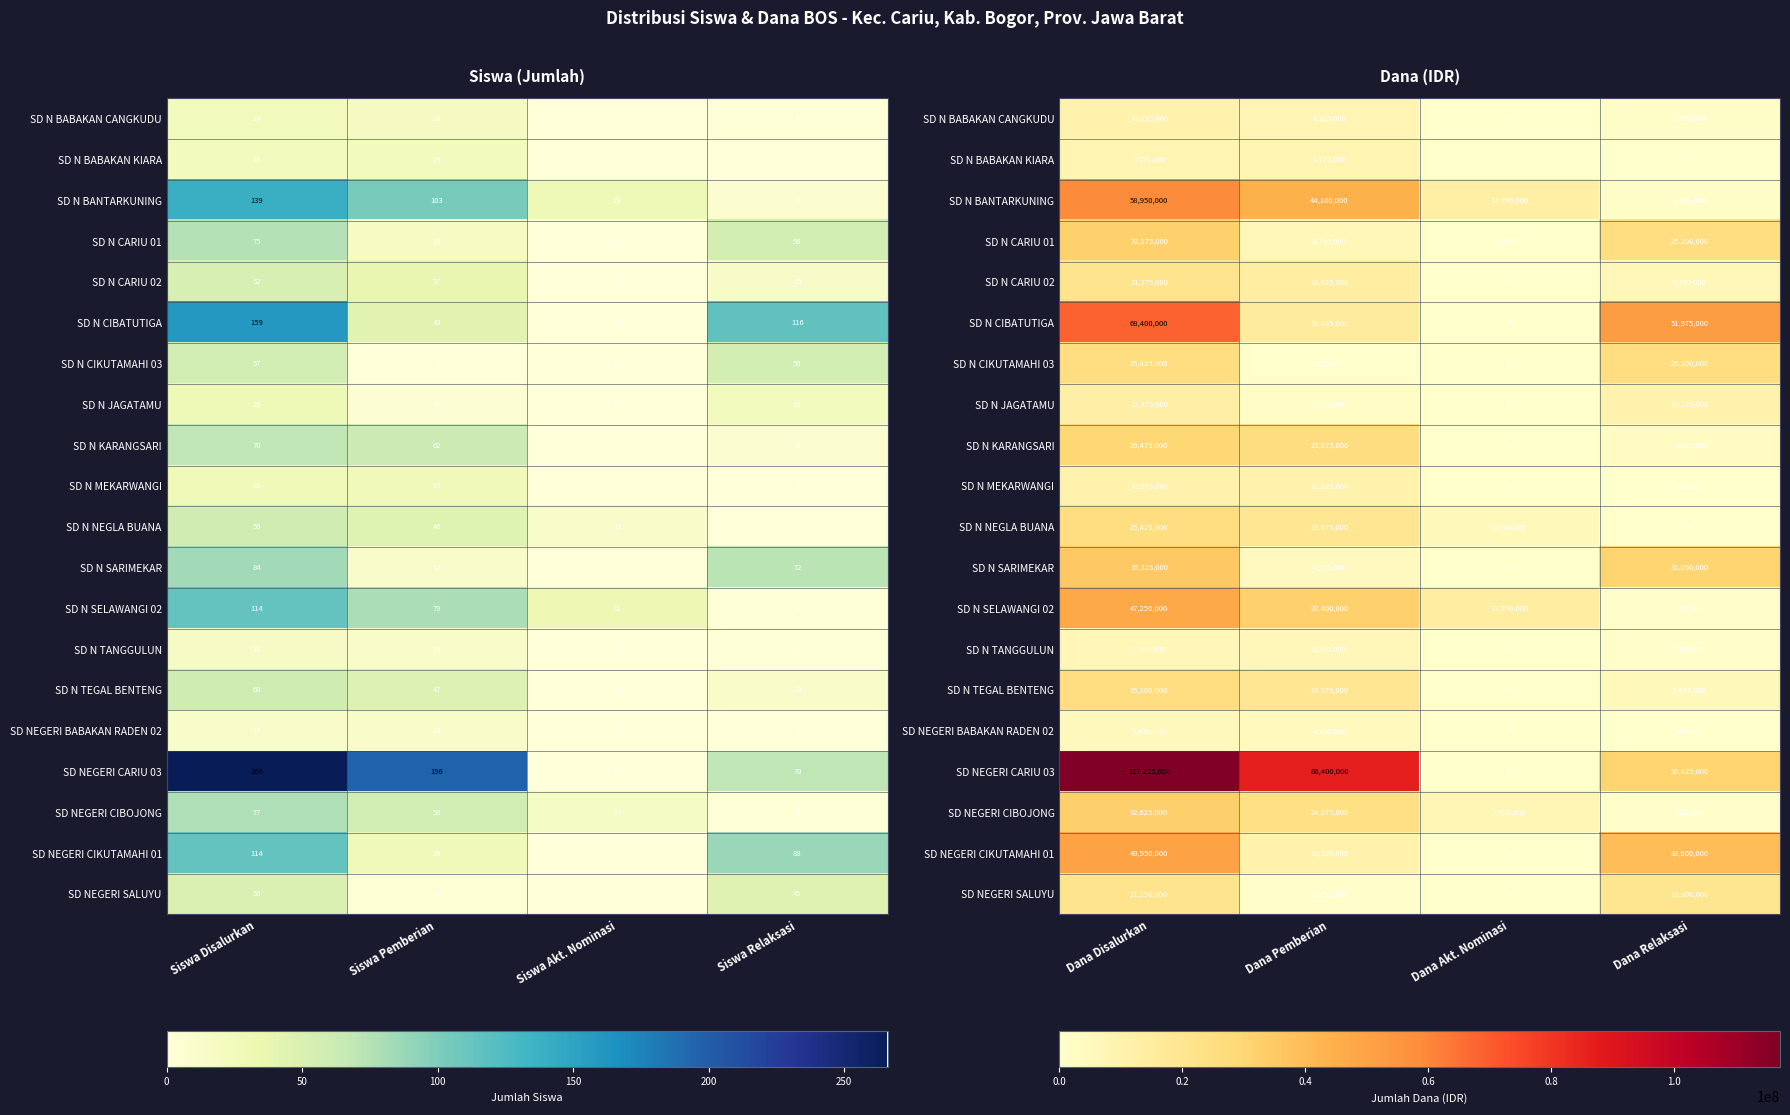

Is it true that SD N CARIU 01 equals 52744358 at Dana Disalurkan?

False